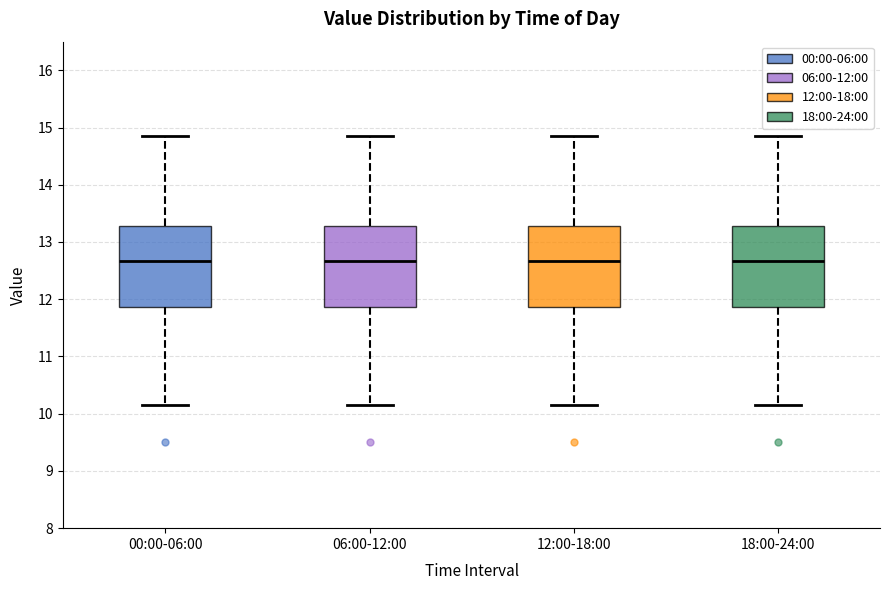

Reading left to right, read every box against the y-axis: the position of its median line, the range the box covers, and the ends of its whiskers. The values are not printed on the chart, so give them approximately, as read against the axis.

00:00-06:00: median 12.7, box 11.9 to 13.3, whiskers 10.2 to 14.9
06:00-12:00: median 12.7, box 11.9 to 13.3, whiskers 10.2 to 14.9
12:00-18:00: median 12.7, box 11.9 to 13.3, whiskers 10.2 to 14.9
18:00-24:00: median 12.7, box 11.9 to 13.3, whiskers 10.2 to 14.9